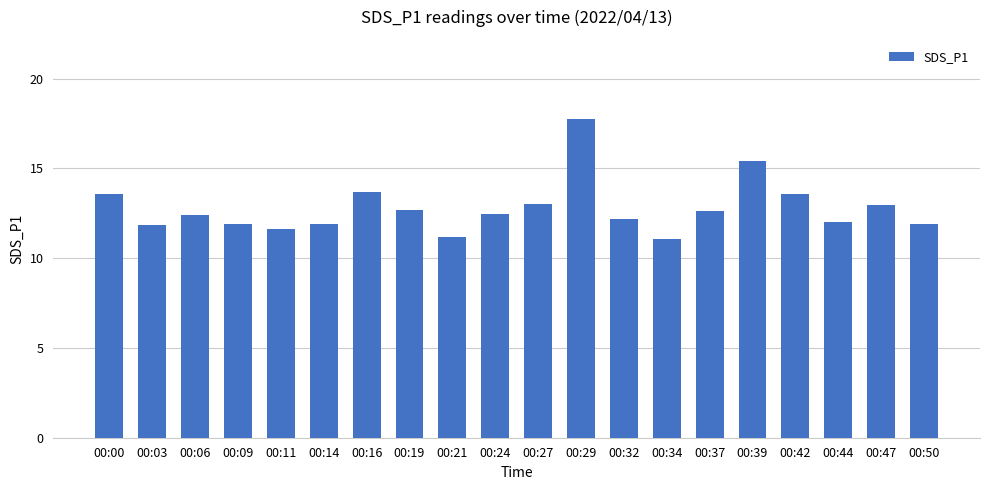

Where does the data first go above 12?

00:00